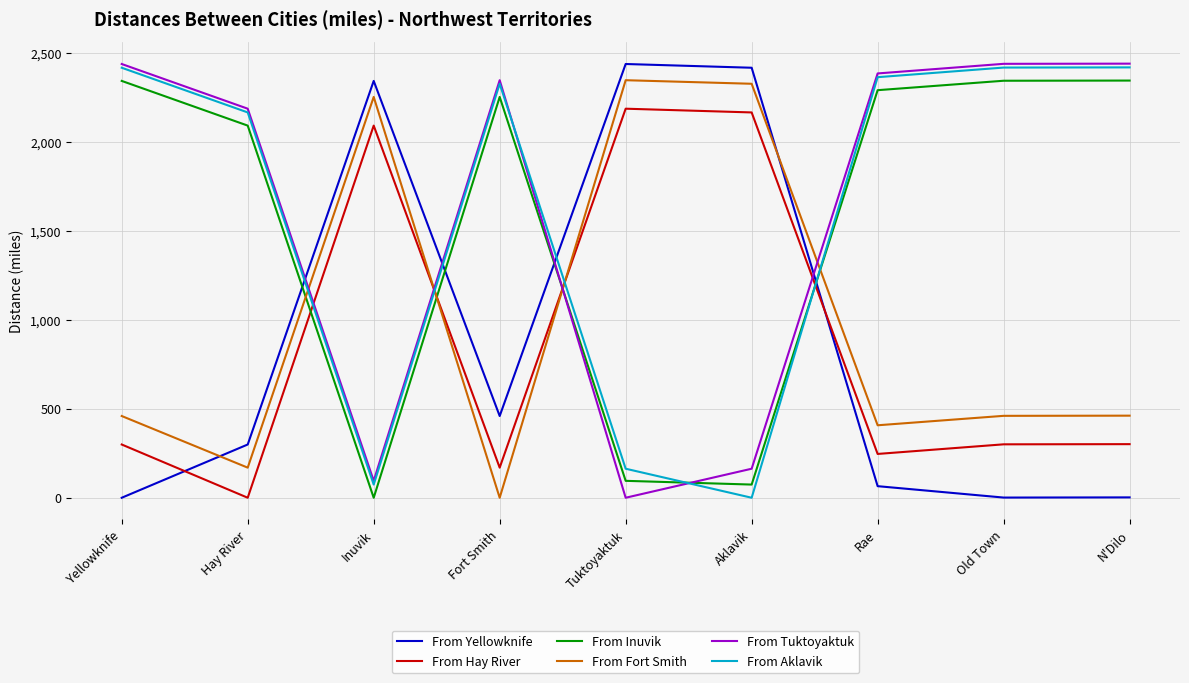

At which category does From Fort Smith reach its first local valley?

Hay River